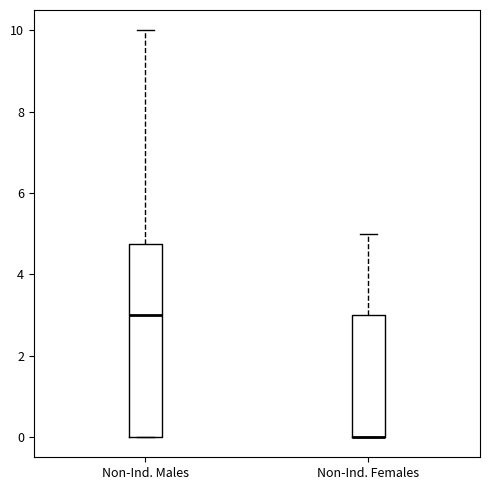

Where does the upper whisker of the box for Non-Ind. Females end on the y-axis? The values are not printed on the chart, so give them approximately, as read against the axis.

5.0